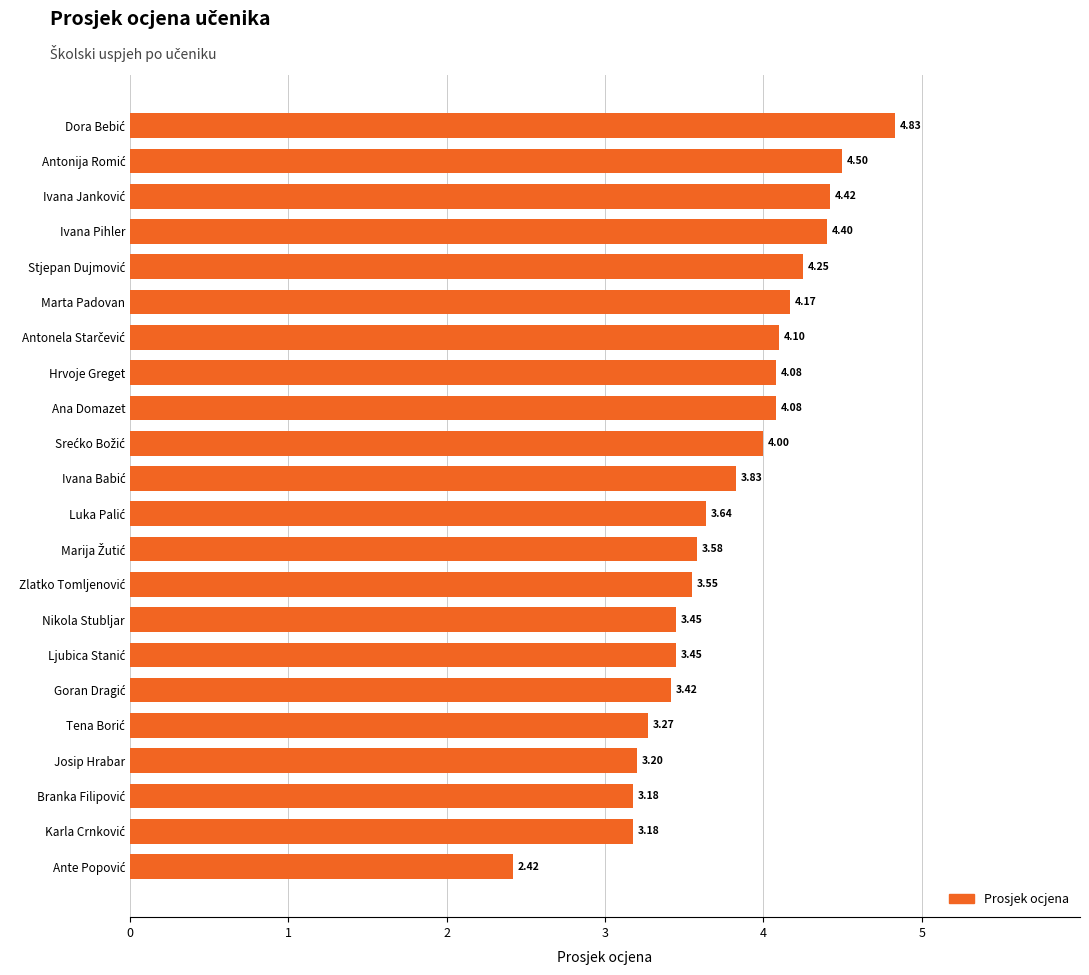

What is the sum of all values?

83.0